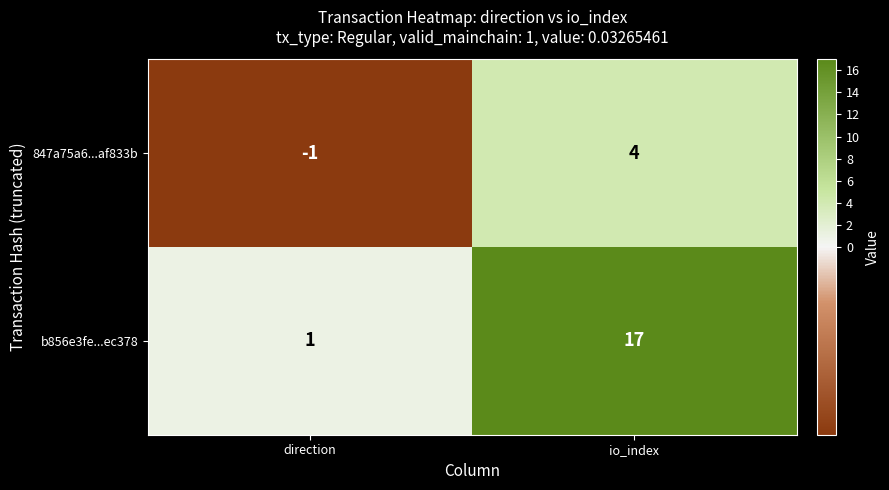

What is the difference between the highest and lowest values at direction?

2